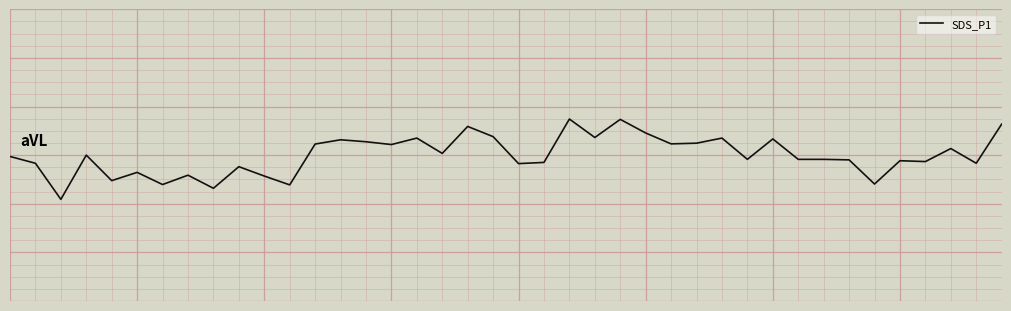

What is the difference between the second highest and minimum values?

3.3